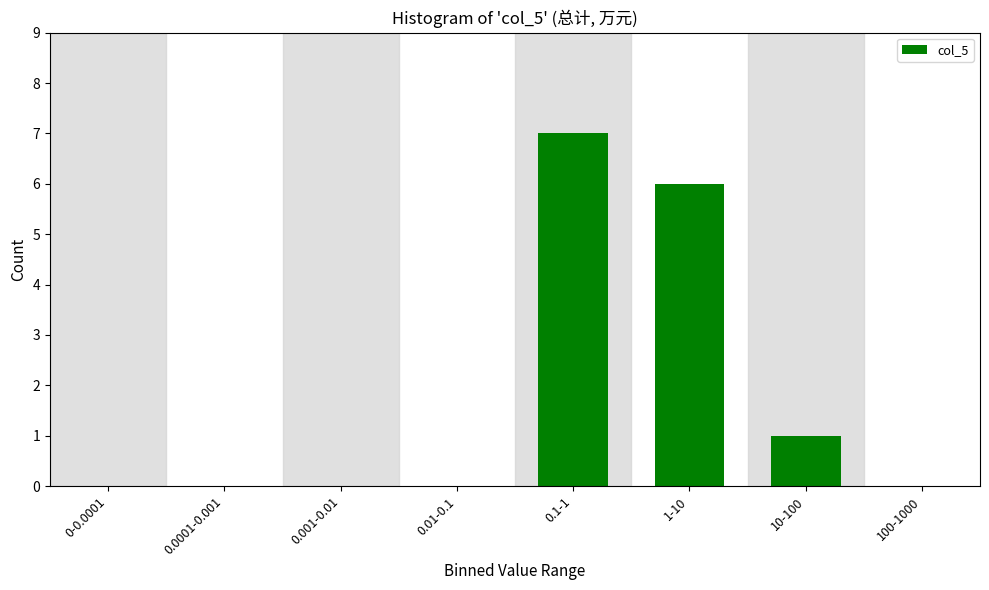

Reading right to left, what are all the values shown in this chart?

100-1000=0	10-100=1	1-10=6	0.1-1=7	0.01-0.1=0	0.001-0.01=0	0.0001-0.001=0	0-0.0001=0